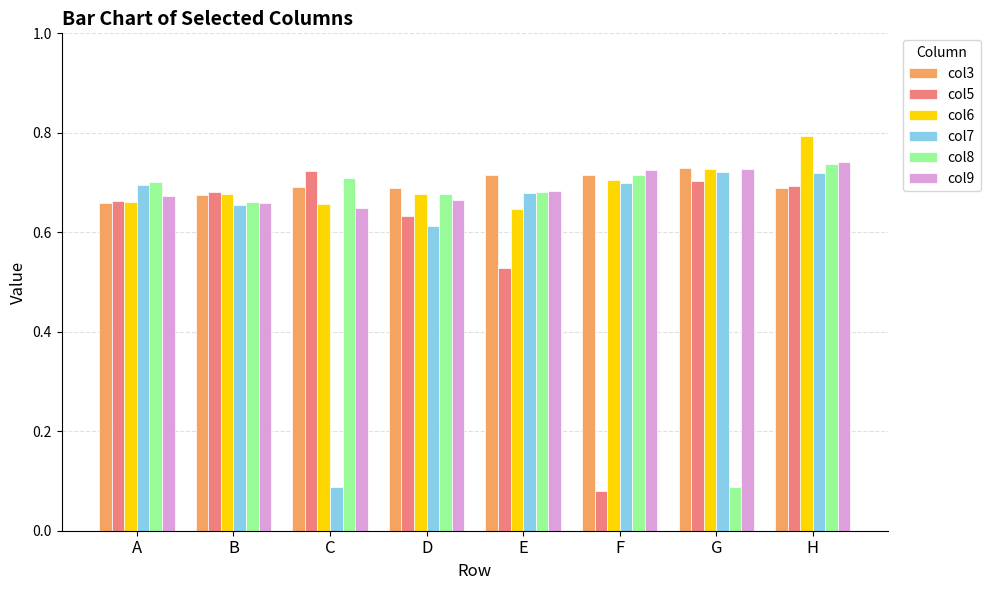

Between C and E, which series saw the biggest shift?

col7